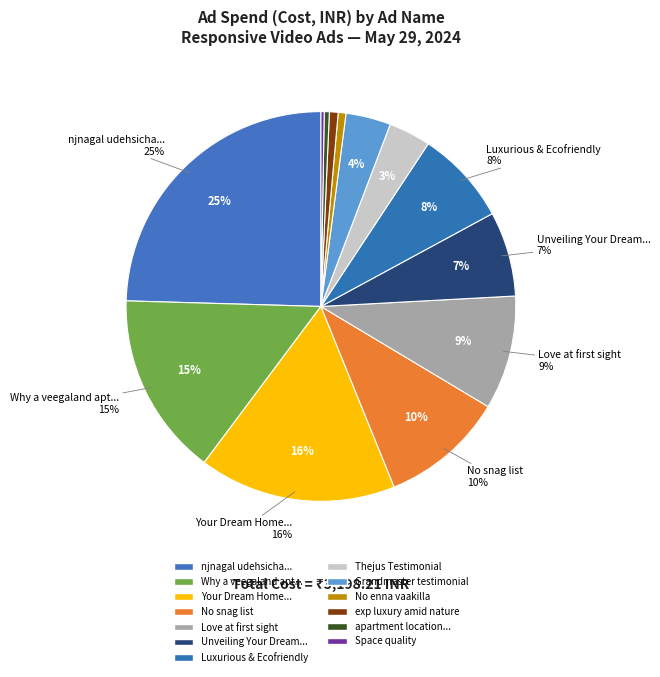

Do Skippable in-stream ad and In-feed video ad together represent more than half of the pie?

No